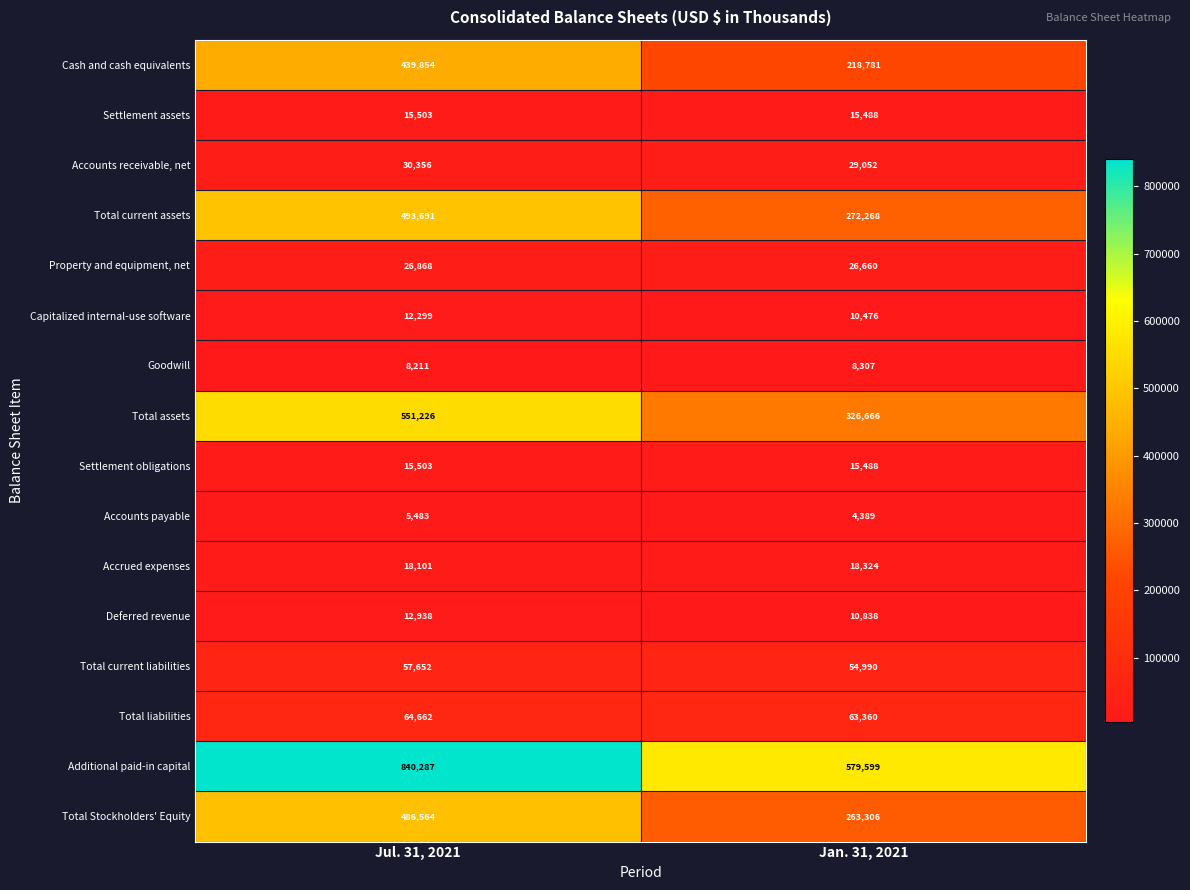

Between Jul. 31, 2021 and Jan. 31, 2021, which series saw the biggest shift?

Additional paid-in capital